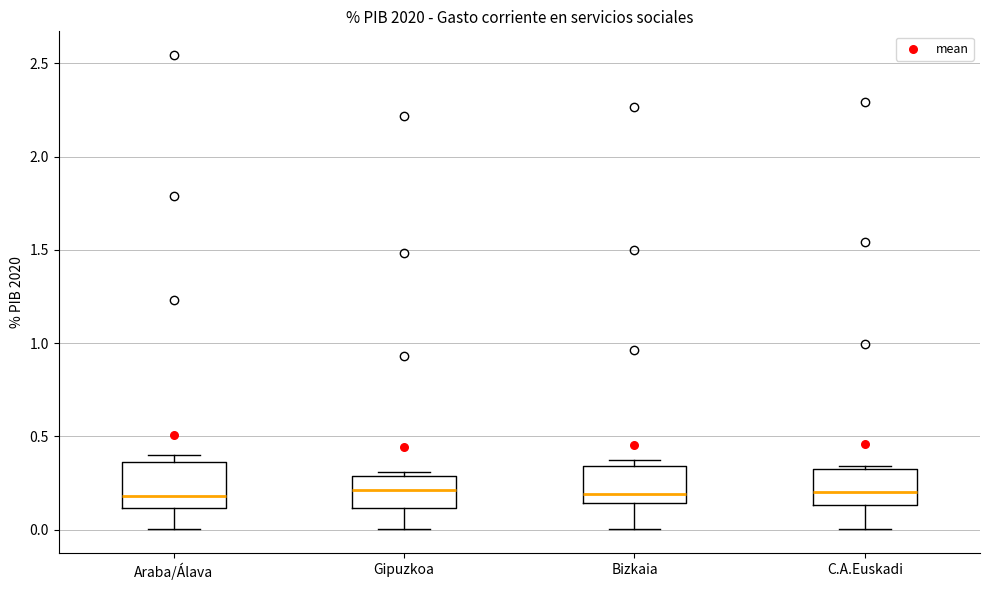

Where does the median line of the box for Gipuzkoa sit on the y-axis? The values are not printed on the chart, so give them approximately, as read against the axis.

0.20